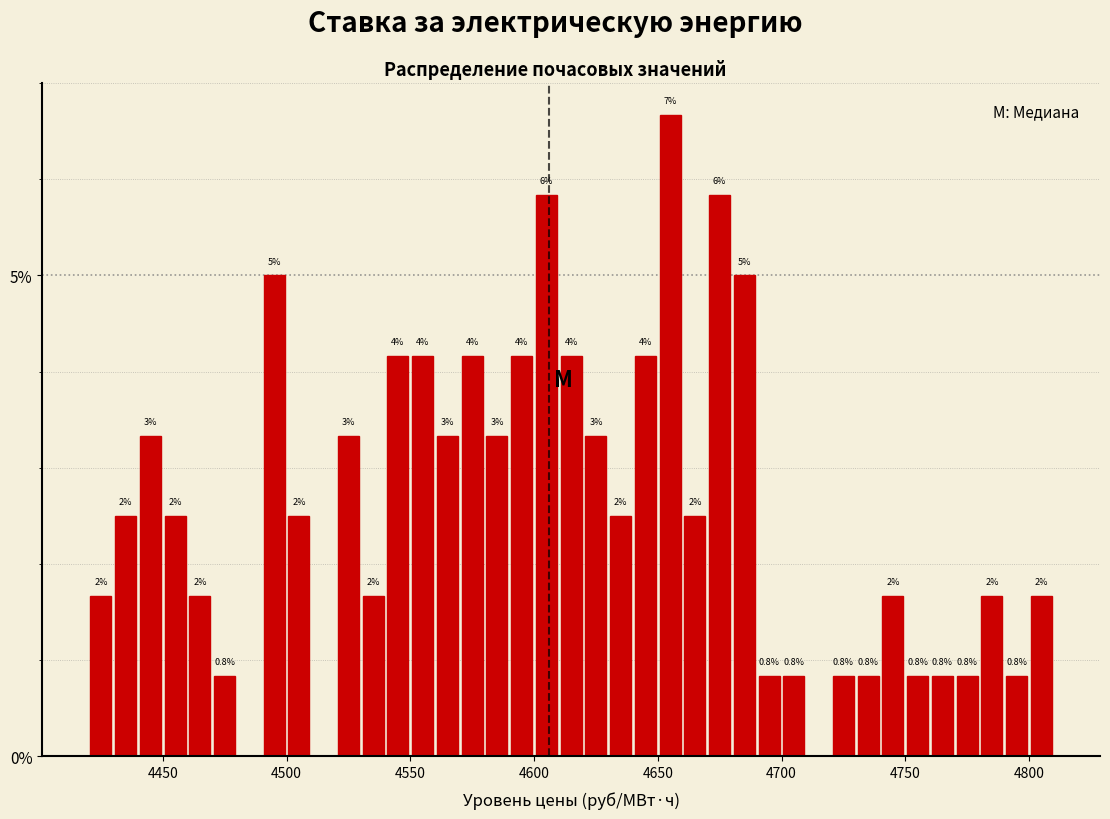

Around what value on the x-axis is the tallest bar? Give the approximate position of its centre, as read against the axis.

4655